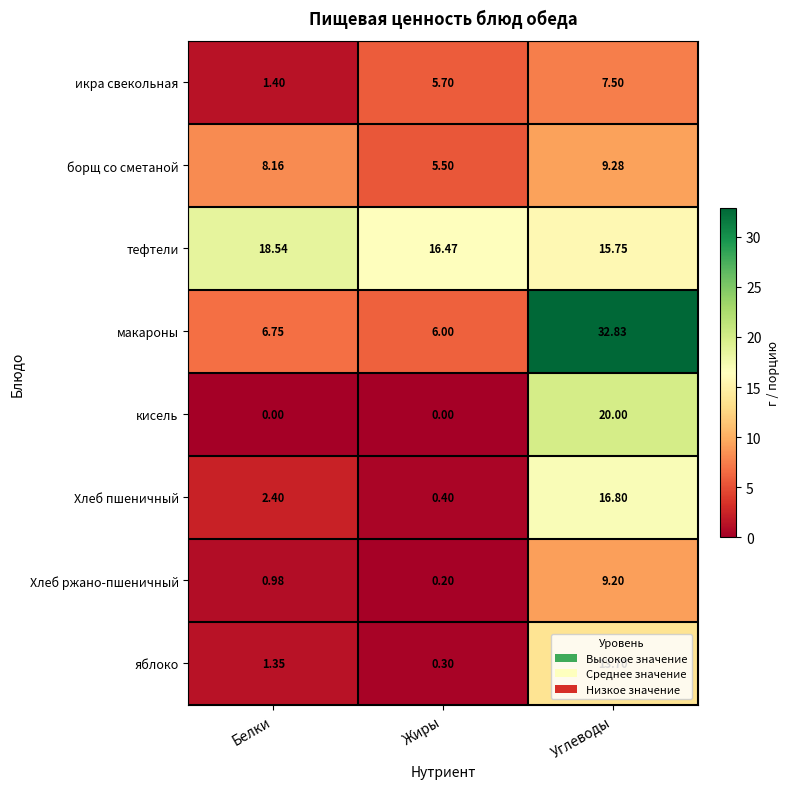

Is the value of икра свекольная at Жиры greater than the value of Хлеб пшеничный at Жиры?

Yes